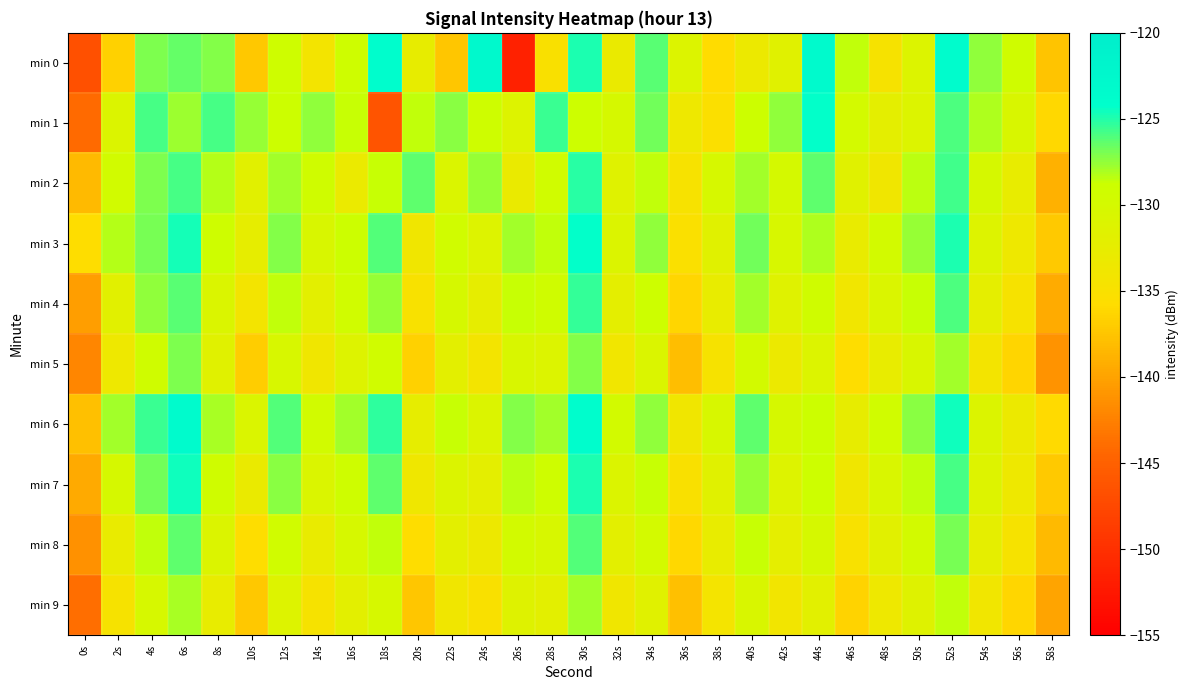

Reading left to right, list all the values displayed in this chart.

min 0: 0s=-146.8	2s=-136.6	4s=-127.0	6s=-126.5	8s=-127.2	10s=-137.3	12s=-129.1	14s=-134.1	16s=-129.1	18s=-123.8	20s=-132.5	22s=-137.4	24s=-122.8	26s=-151.5	28s=-135.0	30s=-124.9	32s=-132.9	34s=-126.2	36s=-131.0	38s=-135.8	40s=-133.2	42s=-131.5	44s=-123.3	46s=-128.5	48s=-134.6	50s=-131.0	52s=-123.6	54s=-127.4	56s=-129.3	58s=-137.6
min 1: 0s=-144.1	2s=-130.8	4s=-125.8	6s=-127.8	8s=-125.8	10s=-127.6	12s=-128.9	14s=-127.5	16s=-128.6	18s=-146.4	20s=-128.5	22s=-127.3	24s=-129.1	26s=-131.2	28s=-125.6	30s=-128.9	32s=-130.1	34s=-126.7	36s=-133.4	38s=-135.2	40s=-128.8	42s=-127.5	44s=-124.3	46s=-129.8	48s=-132.1	50s=-131.0	52s=-125.9	54s=-128.2	56s=-130.5	58s=-136.1
min 2: 0s=-138.2	2s=-129.5	4s=-127.1	6s=-125.8	8s=-128.3	10s=-131.7	12s=-127.9	14s=-129.2	16s=-133.1	18s=-128.7	20s=-126.4	22s=-130.8	24s=-127.6	26s=-132.9	28s=-129.3	30s=-125.1	32s=-131.4	34s=-128.6	36s=-134.7	38s=-130.2	40s=-127.8	42s=-129.9	44s=-126.3	46s=-131.5	48s=-133.8	50s=-128.4	52s=-125.7	54s=-130.1	56s=-132.6	58s=-138.9
min 3: 0s=-135.6	2s=-128.3	4s=-126.9	6s=-124.7	8s=-129.1	10s=-132.4	12s=-127.2	14s=-130.5	16s=-128.8	18s=-126.1	20s=-133.7	22s=-129.4	24s=-131.2	26s=-127.8	28s=-128.5	30s=-124.3	32s=-130.9	34s=-127.4	36s=-135.1	38s=-131.6	40s=-126.7	42s=-130.3	44s=-128.1	46s=-132.8	48s=-129.7	50s=-127.6	52s=-124.9	54s=-131.2	56s=-133.5	58s=-137.2
min 4: 0s=-140.3	2s=-131.7	4s=-127.4	6s=-126.2	8s=-130.8	10s=-134.1	12s=-128.5	14s=-131.9	16s=-129.3	18s=-127.6	20s=-134.8	22s=-130.1	24s=-132.4	26s=-128.7	28s=-129.2	30s=-125.4	32s=-132.1	34s=-128.9	36s=-136.2	38s=-132.7	40s=-127.8	42s=-131.4	44s=-129.2	46s=-133.9	48s=-130.8	50s=-128.7	52s=-126.0	54s=-132.3	56s=-134.6	58s=-139.3
min 5: 0s=-142.1	2s=-133.5	4s=-129.2	6s=-127.0	8s=-131.6	10s=-136.9	12s=-130.3	14s=-133.7	16s=-131.1	18s=-129.4	20s=-136.6	22s=-131.9	24s=-134.2	26s=-130.5	28s=-131.0	30s=-127.2	32s=-133.9	34s=-130.7	36s=-138.0	38s=-134.5	40s=-129.6	42s=-133.2	44s=-131.0	46s=-135.7	48s=-132.6	50s=-130.5	52s=-127.8	54s=-134.1	56s=-136.4	58s=-141.1
min 6: 0s=-137.8	2s=-127.9	4s=-125.6	6s=-123.4	8s=-128.0	10s=-130.7	12s=-126.1	14s=-129.5	16s=-127.9	18s=-125.2	20s=-132.4	22s=-128.7	24s=-130.9	26s=-127.2	28s=-127.9	30s=-123.7	32s=-129.7	34s=-127.5	36s=-133.8	38s=-130.3	40s=-126.4	42s=-130.0	44s=-128.8	46s=-132.5	48s=-129.4	50s=-127.3	52s=-124.6	54s=-130.9	56s=-133.2	58s=-135.9
min 7: 0s=-139.5	2s=-130.1	4s=-126.8	6s=-124.6	8s=-129.2	10s=-132.9	12s=-127.3	14s=-130.7	16s=-129.1	18s=-126.4	20s=-133.6	22s=-130.9	24s=-132.1	26s=-128.4	28s=-129.1	30s=-124.9	32s=-130.9	34s=-128.7	36s=-135.0	38s=-131.5	40s=-127.6	42s=-131.2	44s=-129.0	46s=-133.7	48s=-130.6	50s=-128.5	52s=-125.8	54s=-131.1	56s=-133.4	58s=-137.1
min 8: 0s=-141.2	2s=-132.8	4s=-128.5	6s=-126.3	8s=-130.9	10s=-135.6	12s=-129.4	14s=-132.8	16s=-130.2	18s=-128.5	20s=-135.7	22s=-132.0	24s=-133.3	26s=-129.6	28s=-130.3	30s=-126.1	32s=-132.0	34s=-129.8	36s=-136.1	38s=-132.6	40s=-128.7	42s=-132.3	44s=-130.1	46s=-134.8	48s=-131.7	50s=-129.6	52s=-126.9	54s=-132.2	56s=-134.5	58s=-138.2
min 9: 0s=-143.9	2s=-134.5	4s=-130.2	6s=-128.0	8s=-132.6	10s=-137.3	12s=-131.1	14s=-134.5	16s=-131.9	18s=-130.2	20s=-137.4	22s=-133.7	24s=-135.0	26s=-131.3	28s=-132.0	30s=-127.8	32s=-133.7	34s=-131.5	36s=-137.8	38s=-134.3	40s=-130.4	42s=-134.0	44s=-131.8	46s=-136.5	48s=-133.4	50s=-131.3	52s=-128.6	54s=-133.9	56s=-136.2	58s=-139.9